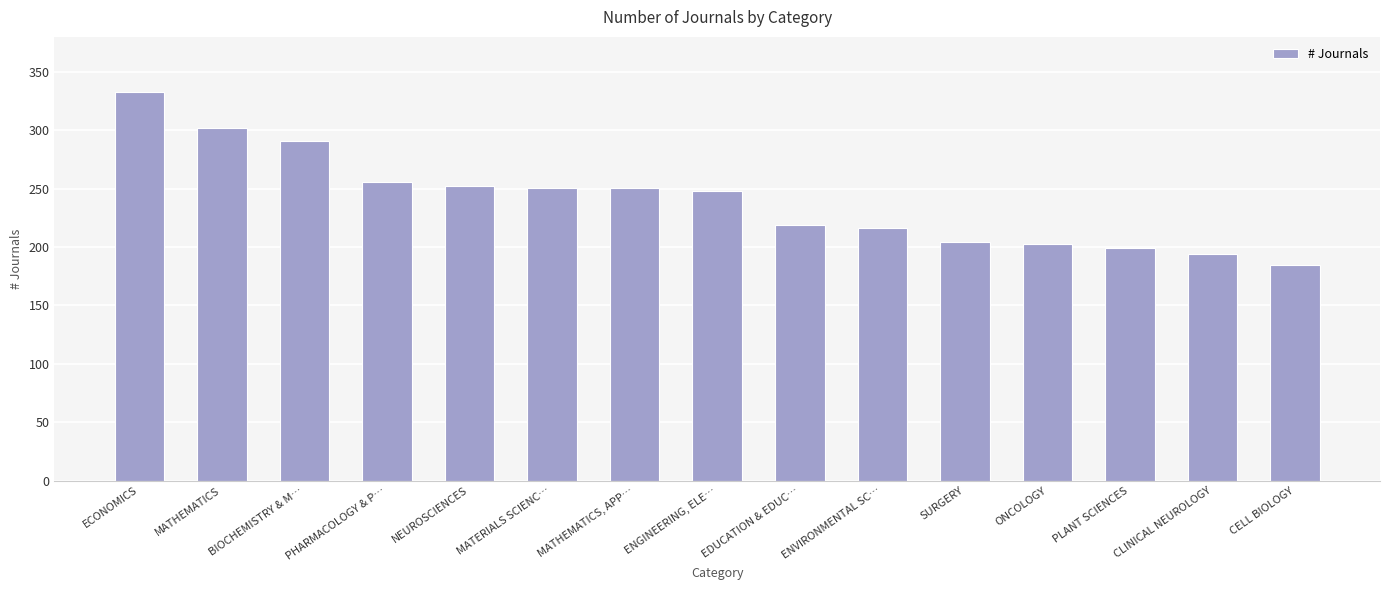

Which has a higher value, MATHEMATICS, APP… or CELL BIOLOGY?

MATHEMATICS, APP…